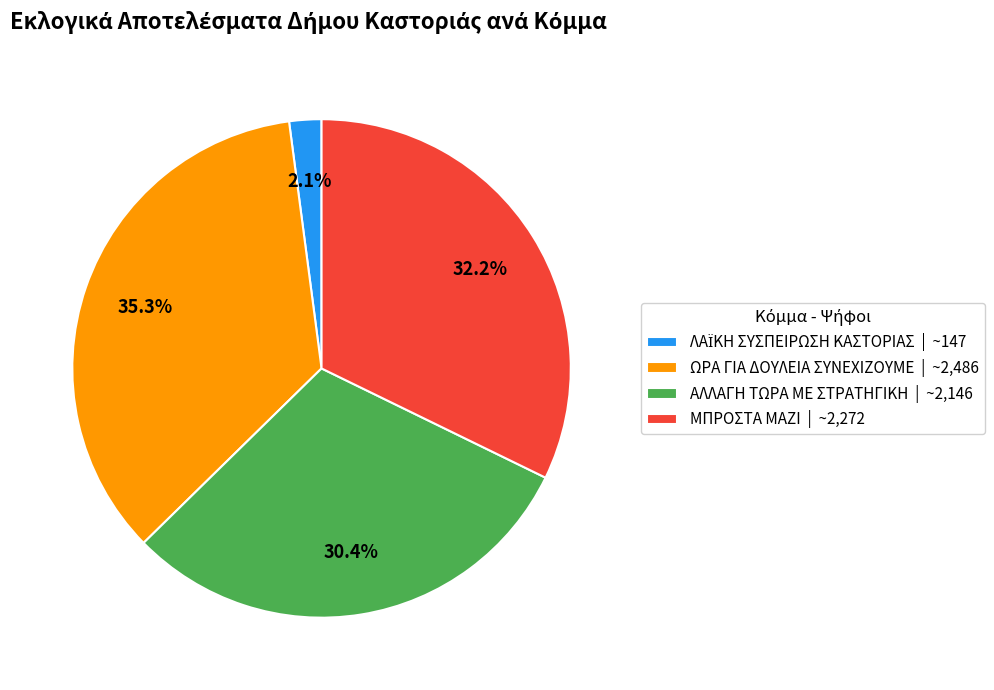

How many slices are in this pie chart?

4